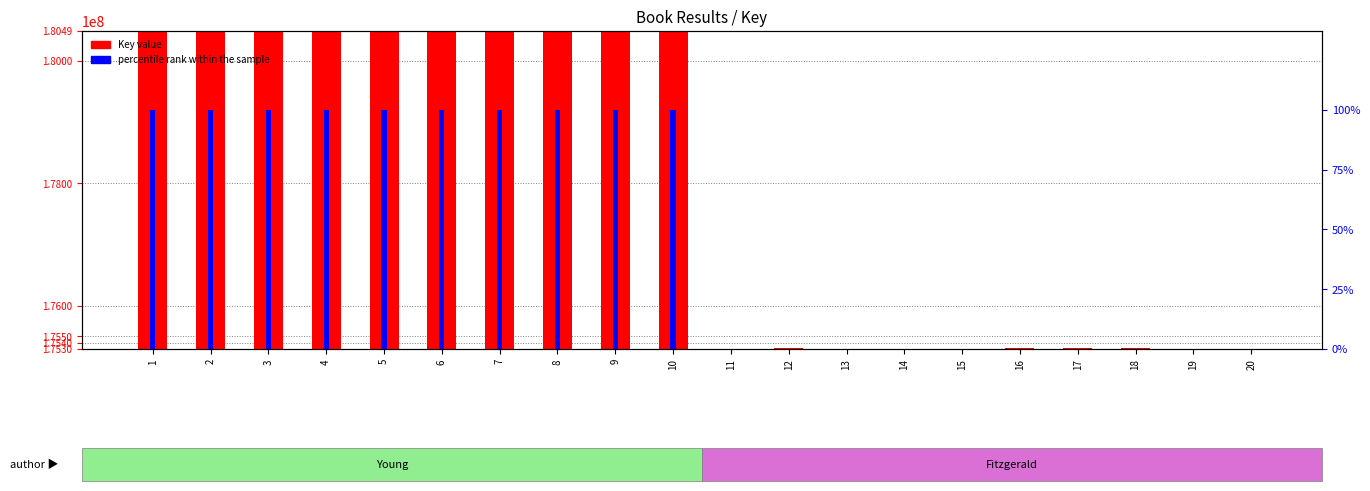

List the series in order of their peak value, lowest first.

percentile rank within the sample, Key value